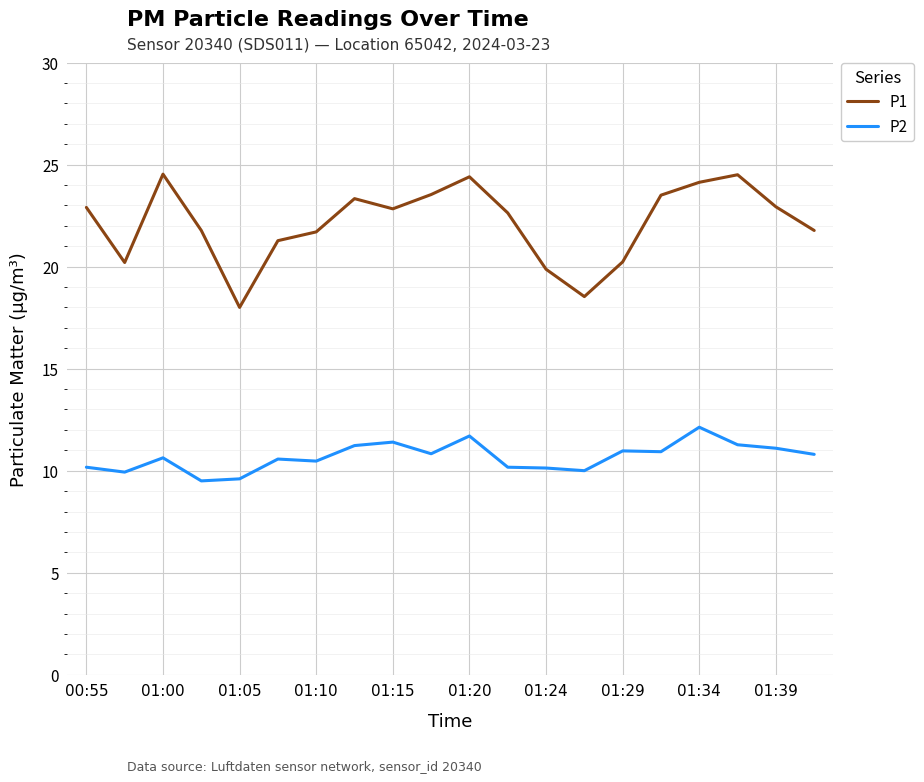

Which series has the largest range (max minus min)?

P1